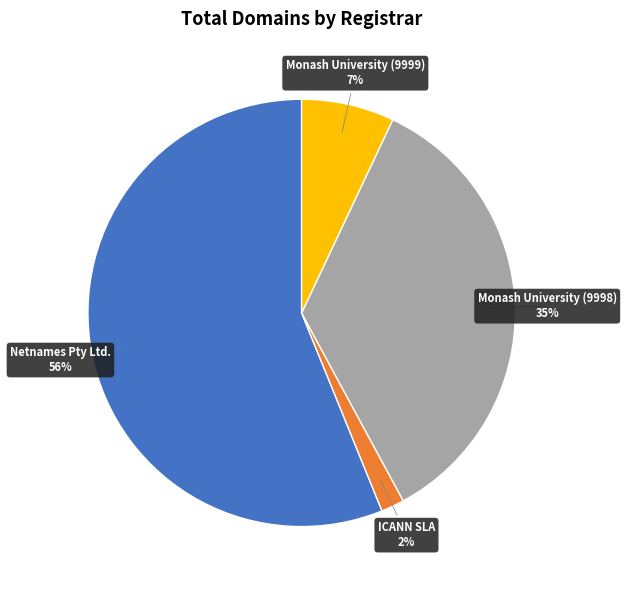

To the nearest percent, what is the difference between the largest and smallest slice percentages?

54%